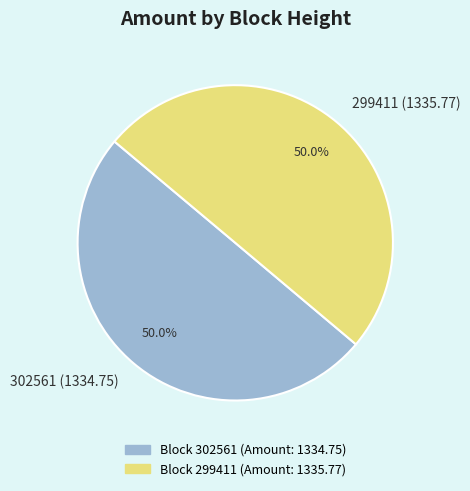

What is the ratio of the value at 299411 (1335.77) to the value at 302561 (1334.75)?

1.0